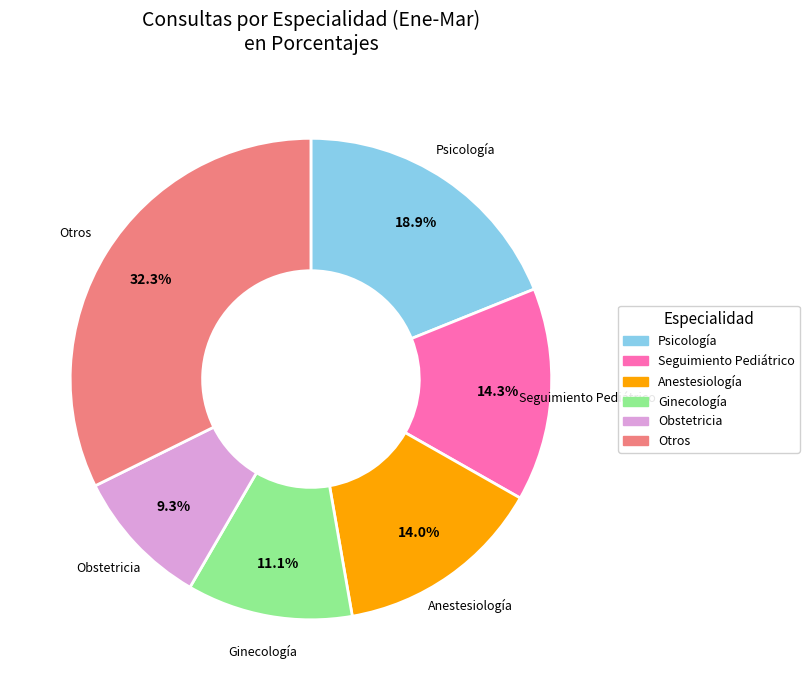

Is there a majority slice in this chart?

No